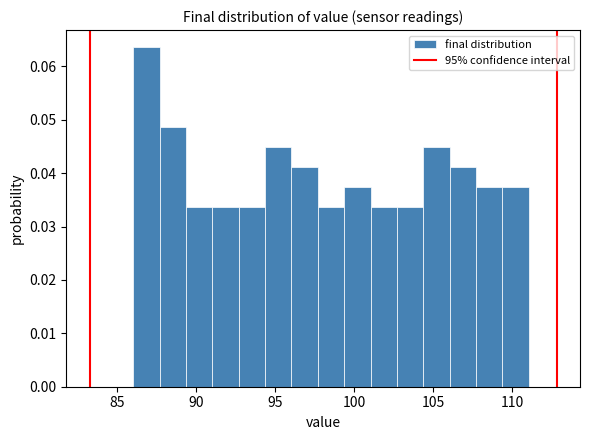

Around what value on the x-axis is the tallest bar? Give the approximate position of its centre, as read against the axis.

87.0